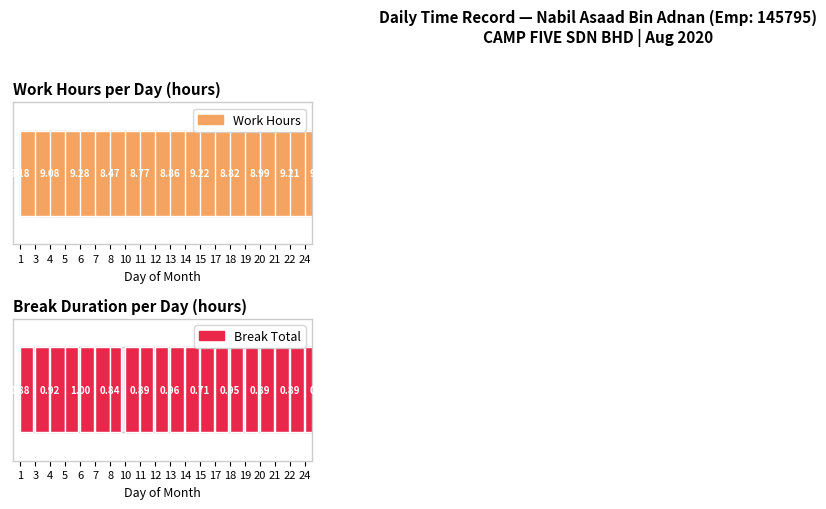

What is the difference between the second highest and second lowest values in the Break Total series?

0.1